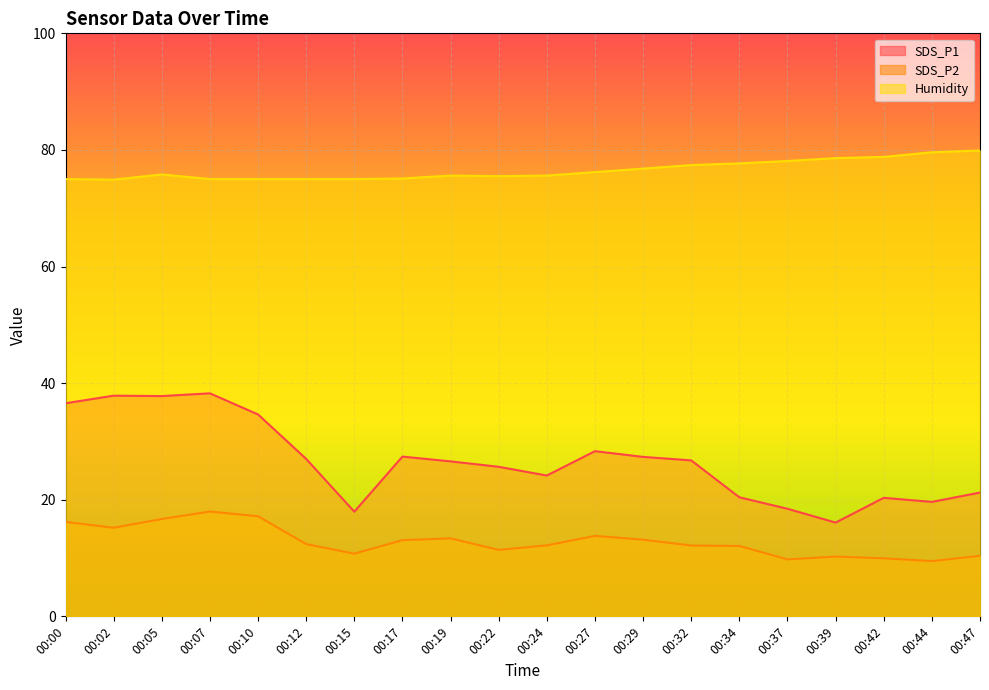

The Humidity series shows 48.5 at 00:15. True or false?

False